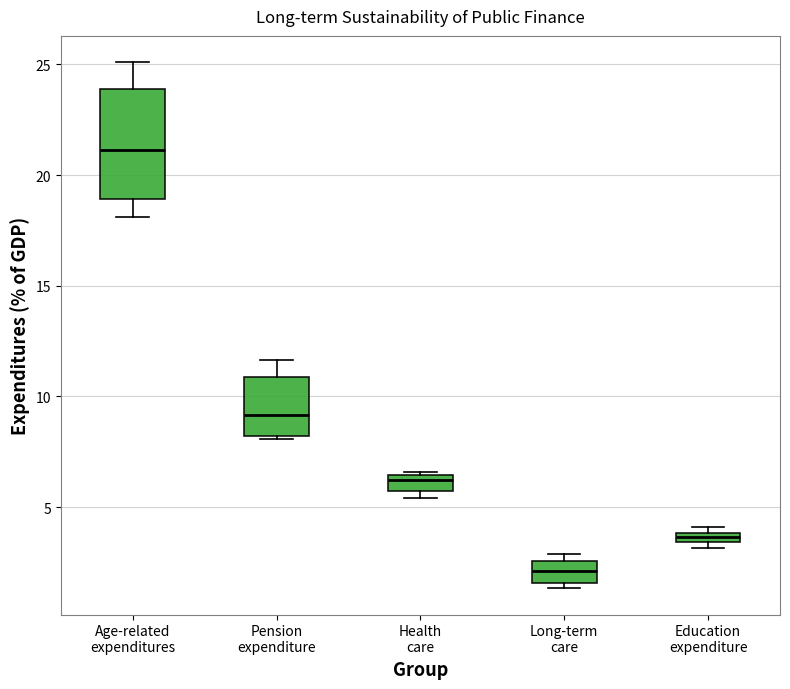

Where is the upper edge of the box for Education expenditure on the y-axis? The values are not printed on the chart, so give them approximately, as read against the axis.

4.0